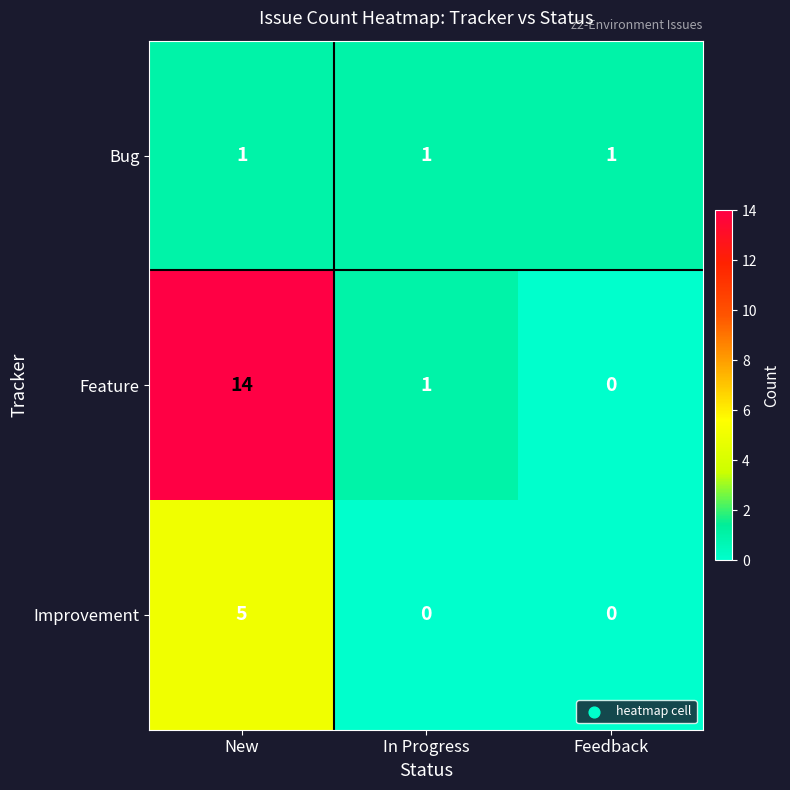

What is the approximate value of Improvement at New?

5